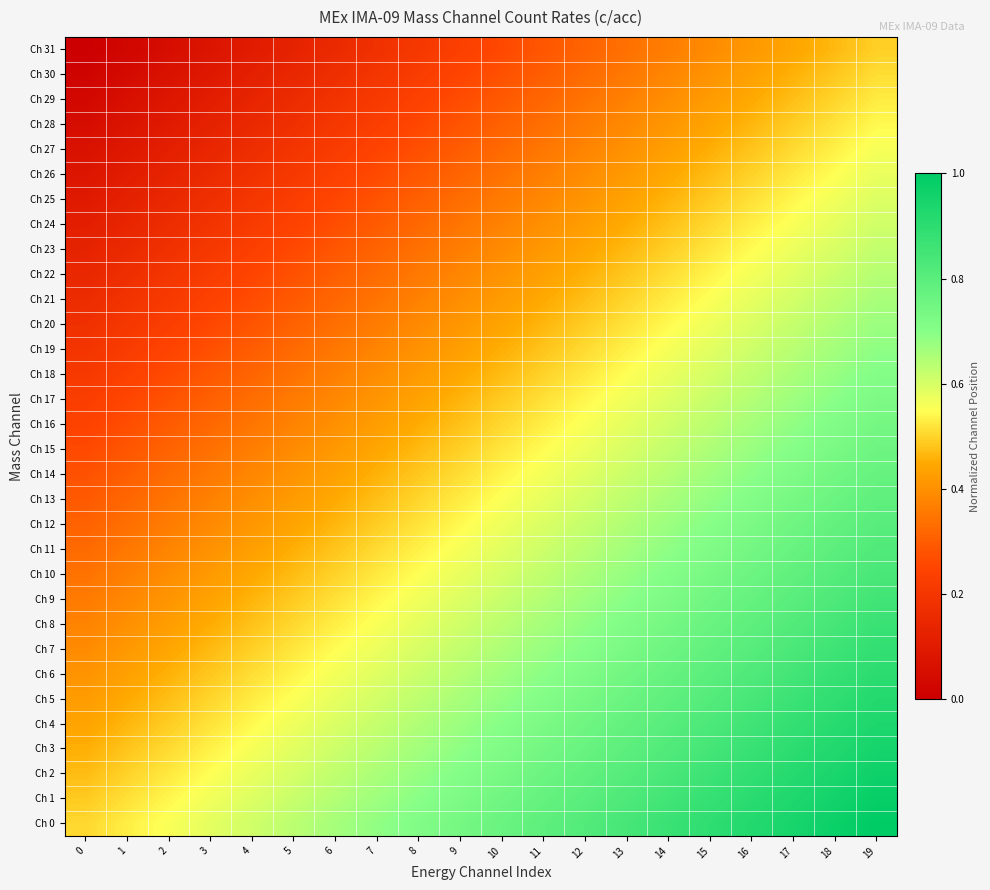

Reading right to left, what are all the values shown in this chart?

Ch 0: 19=1.0	18=1.0	17=0.9	16=0.9	15=0.9	14=0.9	13=0.8	12=0.8	11=0.8	10=0.8	9=0.7	8=0.7	7=0.7	6=0.7	5=0.6	4=0.6	3=0.6	2=0.6	1=0.5	0=0.5
Ch 1: 19=1.0	18=1.0	17=0.9	16=0.9	15=0.9	14=0.9	13=0.8	12=0.8	11=0.8	10=0.7	9=0.7	8=0.7	7=0.7	6=0.6	5=0.6	4=0.6	3=0.6	2=0.5	1=0.5	0=0.5
Ch 2: 19=1.0	18=0.9	17=0.9	16=0.9	15=0.9	14=0.8	13=0.8	12=0.8	11=0.8	10=0.7	9=0.7	8=0.7	7=0.7	6=0.6	5=0.6	4=0.6	3=0.6	2=0.5	1=0.5	0=0.5
Ch 3: 19=1.0	18=0.9	17=0.9	16=0.9	15=0.8	14=0.8	13=0.8	12=0.8	11=0.7	10=0.7	9=0.7	8=0.7	7=0.6	6=0.6	5=0.6	4=0.6	3=0.5	2=0.5	1=0.5	0=0.5
Ch 4: 19=0.9	18=0.9	17=0.9	16=0.9	15=0.8	14=0.8	13=0.8	12=0.8	11=0.7	10=0.7	9=0.7	8=0.6	7=0.6	6=0.6	5=0.6	4=0.5	3=0.5	2=0.5	1=0.5	0=0.4
Ch 5: 19=0.9	18=0.9	17=0.9	16=0.8	15=0.8	14=0.8	13=0.8	12=0.7	11=0.7	10=0.7	9=0.7	8=0.6	7=0.6	6=0.6	5=0.6	4=0.5	3=0.5	2=0.5	1=0.4	0=0.4
Ch 6: 19=0.9	18=0.9	17=0.9	16=0.8	15=0.8	14=0.8	13=0.7	12=0.7	11=0.7	10=0.7	9=0.6	8=0.6	7=0.6	6=0.6	5=0.5	4=0.5	3=0.5	2=0.5	1=0.4	0=0.4
Ch 7: 19=0.9	18=0.9	17=0.8	16=0.8	15=0.8	14=0.8	13=0.7	12=0.7	11=0.7	10=0.7	9=0.6	8=0.6	7=0.6	6=0.5	5=0.5	4=0.5	3=0.5	2=0.4	1=0.4	0=0.4
Ch 8: 19=0.9	18=0.8	17=0.8	16=0.8	15=0.8	14=0.7	13=0.7	12=0.7	11=0.7	10=0.6	9=0.6	8=0.6	7=0.6	6=0.5	5=0.5	4=0.5	3=0.5	2=0.4	1=0.4	0=0.4
Ch 9: 19=0.9	18=0.8	17=0.8	16=0.8	15=0.7	14=0.7	13=0.7	12=0.7	11=0.6	10=0.6	9=0.6	8=0.6	7=0.5	6=0.5	5=0.5	4=0.5	3=0.4	2=0.4	1=0.4	0=0.4
Ch 10: 19=0.8	18=0.8	17=0.8	16=0.8	15=0.7	14=0.7	13=0.7	12=0.7	11=0.6	10=0.6	9=0.6	8=0.6	7=0.5	6=0.5	5=0.5	4=0.4	3=0.4	2=0.4	1=0.4	0=0.3
Ch 11: 19=0.8	18=0.8	17=0.8	16=0.7	15=0.7	14=0.7	13=0.7	12=0.6	11=0.6	10=0.6	9=0.6	8=0.5	7=0.5	6=0.5	5=0.5	4=0.4	3=0.4	2=0.4	1=0.4	0=0.3
Ch 12: 19=0.8	18=0.8	17=0.8	16=0.7	15=0.7	14=0.7	13=0.6	12=0.6	11=0.6	10=0.6	9=0.5	8=0.5	7=0.5	6=0.5	5=0.4	4=0.4	3=0.4	2=0.4	1=0.3	0=0.3
Ch 13: 19=0.8	18=0.8	17=0.7	16=0.7	15=0.7	14=0.7	13=0.6	12=0.6	11=0.6	10=0.6	9=0.5	8=0.5	7=0.5	6=0.4	5=0.4	4=0.4	3=0.4	2=0.3	1=0.3	0=0.3
Ch 14: 19=0.8	18=0.7	17=0.7	16=0.7	15=0.7	14=0.6	13=0.6	12=0.6	11=0.6	10=0.5	9=0.5	8=0.5	7=0.5	6=0.4	5=0.4	4=0.4	3=0.4	2=0.3	1=0.3	0=0.3
Ch 15: 19=0.8	18=0.7	17=0.7	16=0.7	15=0.7	14=0.6	13=0.6	12=0.6	11=0.5	10=0.5	9=0.5	8=0.5	7=0.4	6=0.4	5=0.4	4=0.4	3=0.3	2=0.3	1=0.3	0=0.3
Ch 16: 19=0.7	18=0.7	17=0.7	16=0.7	15=0.6	14=0.6	13=0.6	12=0.6	11=0.5	10=0.5	9=0.5	8=0.5	7=0.4	6=0.4	5=0.4	4=0.3	3=0.3	2=0.3	1=0.3	0=0.2
Ch 17: 19=0.7	18=0.7	17=0.7	16=0.6	15=0.6	14=0.6	13=0.6	12=0.5	11=0.5	10=0.5	9=0.5	8=0.4	7=0.4	6=0.4	5=0.4	4=0.3	3=0.3	2=0.3	1=0.3	0=0.2
Ch 18: 19=0.7	18=0.7	17=0.7	16=0.6	15=0.6	14=0.6	13=0.6	12=0.5	11=0.5	10=0.5	9=0.4	8=0.4	7=0.4	6=0.4	5=0.3	4=0.3	3=0.3	2=0.3	1=0.2	0=0.2
Ch 19: 19=0.7	18=0.7	17=0.6	16=0.6	15=0.6	14=0.6	13=0.5	12=0.5	11=0.5	10=0.5	9=0.4	8=0.4	7=0.4	6=0.4	5=0.3	4=0.3	3=0.3	2=0.2	1=0.2	0=0.2
Ch 20: 19=0.7	18=0.6	17=0.6	16=0.6	15=0.6	14=0.5	13=0.5	12=0.5	11=0.5	10=0.4	9=0.4	8=0.4	7=0.4	6=0.3	5=0.3	4=0.3	3=0.3	2=0.2	1=0.2	0=0.2
Ch 21: 19=0.7	18=0.6	17=0.6	16=0.6	15=0.6	14=0.5	13=0.5	12=0.5	11=0.4	10=0.4	9=0.4	8=0.4	7=0.3	6=0.3	5=0.3	4=0.3	3=0.2	2=0.2	1=0.2	0=0.2
Ch 22: 19=0.6	18=0.6	17=0.6	16=0.6	15=0.5	14=0.5	13=0.5	12=0.5	11=0.4	10=0.4	9=0.4	8=0.4	7=0.3	6=0.3	5=0.3	4=0.3	3=0.2	2=0.2	1=0.2	0=0.1
Ch 23: 19=0.6	18=0.6	17=0.6	16=0.5	15=0.5	14=0.5	13=0.5	12=0.4	11=0.4	10=0.4	9=0.4	8=0.3	7=0.3	6=0.3	5=0.3	4=0.2	3=0.2	2=0.2	1=0.2	0=0.1
Ch 24: 19=0.6	18=0.6	17=0.6	16=0.5	15=0.5	14=0.5	13=0.5	12=0.4	11=0.4	10=0.4	9=0.3	8=0.3	7=0.3	6=0.3	5=0.2	4=0.2	3=0.2	2=0.2	1=0.1	0=0.1
Ch 25: 19=0.6	18=0.6	17=0.5	16=0.5	15=0.5	14=0.5	13=0.4	12=0.4	11=0.4	10=0.4	9=0.3	8=0.3	7=0.3	6=0.3	5=0.2	4=0.2	3=0.2	2=0.1	1=0.1	0=0.1
Ch 26: 19=0.6	18=0.6	17=0.5	16=0.5	15=0.5	14=0.4	13=0.4	12=0.4	11=0.4	10=0.3	9=0.3	8=0.3	7=0.3	6=0.2	5=0.2	4=0.2	3=0.2	2=0.1	1=0.1	0=0.1
Ch 27: 19=0.6	18=0.5	17=0.5	16=0.5	15=0.5	14=0.4	13=0.4	12=0.4	11=0.4	10=0.3	9=0.3	8=0.3	7=0.2	6=0.2	5=0.2	4=0.2	3=0.1	2=0.1	1=0.1	0=0.1
Ch 28: 19=0.5	18=0.5	17=0.5	16=0.5	15=0.4	14=0.4	13=0.4	12=0.4	11=0.3	10=0.3	9=0.3	8=0.3	7=0.2	6=0.2	5=0.2	4=0.2	3=0.1	2=0.1	1=0.1	0=0.0
Ch 29: 19=0.5	18=0.5	17=0.5	16=0.4	15=0.4	14=0.4	13=0.4	12=0.3	11=0.3	10=0.3	9=0.3	8=0.2	7=0.2	6=0.2	5=0.2	4=0.1	3=0.1	2=0.1	1=0.1	0=0.0
Ch 30: 19=0.5	18=0.5	17=0.5	16=0.4	15=0.4	14=0.4	13=0.4	12=0.3	11=0.3	10=0.3	9=0.3	8=0.2	7=0.2	6=0.2	5=0.1	4=0.1	3=0.1	2=0.1	1=0.0	0=0.0
Ch 31: 19=0.5	18=0.5	17=0.4	16=0.4	15=0.4	14=0.4	13=0.3	12=0.3	11=0.3	10=0.3	9=0.2	8=0.2	7=0.2	6=0.2	5=0.1	4=0.1	3=0.1	2=0.1	1=0.0	0=0.0